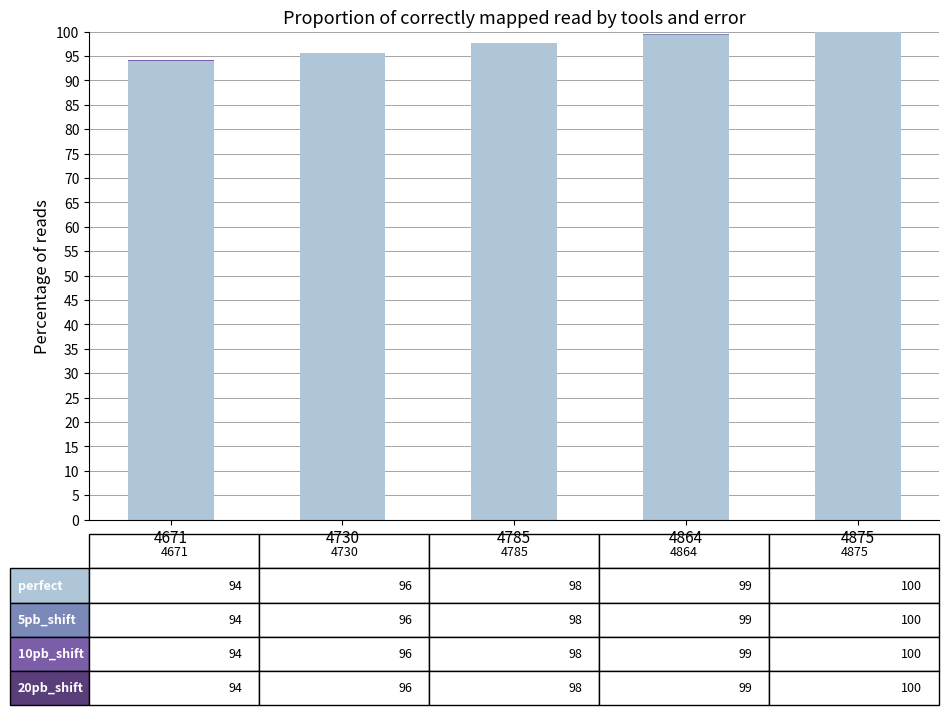

Count the number of categories in the chart.

5